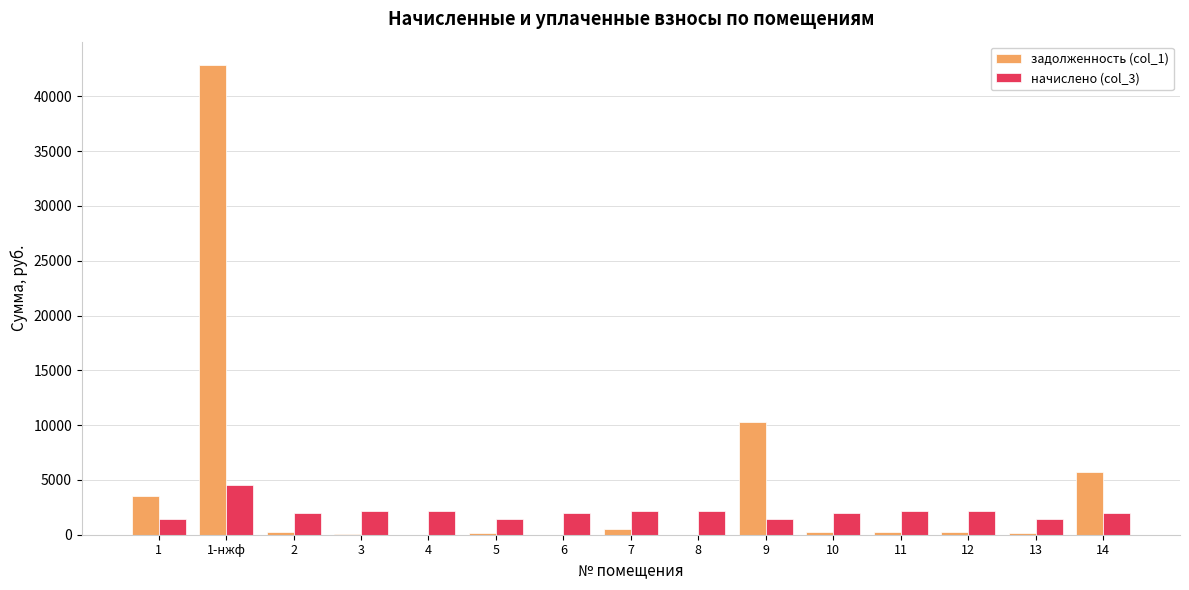

The value of задолженность (col_1) at 9 is 2589.1. True or false?

False